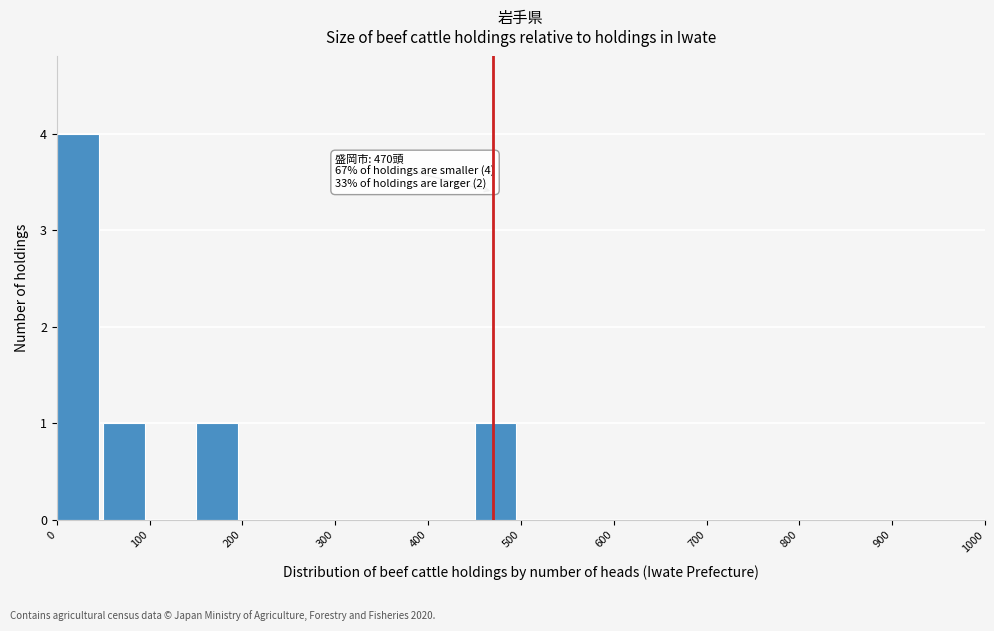

Which range on the x-axis has the tallest bar?

0 to 50